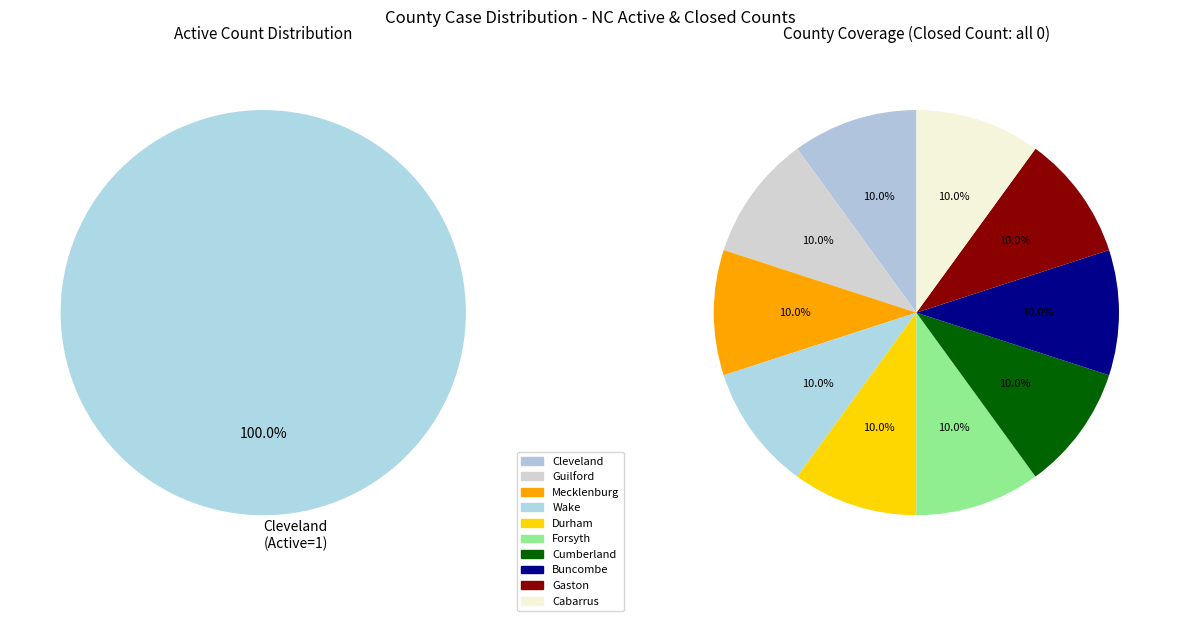

What is the largest slice in the pie chart?

Cleveland